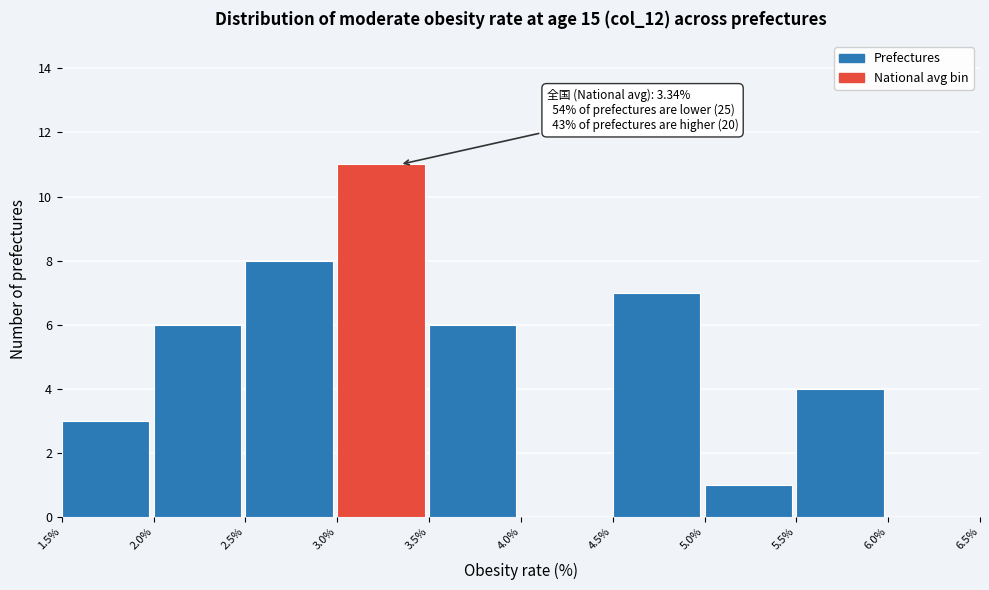

Which range on the x-axis has the tallest bar?

3.0% to 3.5%